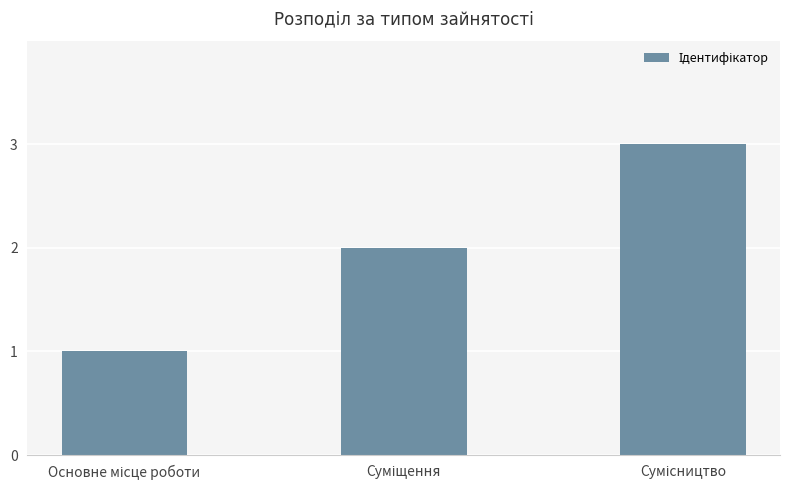

Count the values in the range 1 to 3.

3